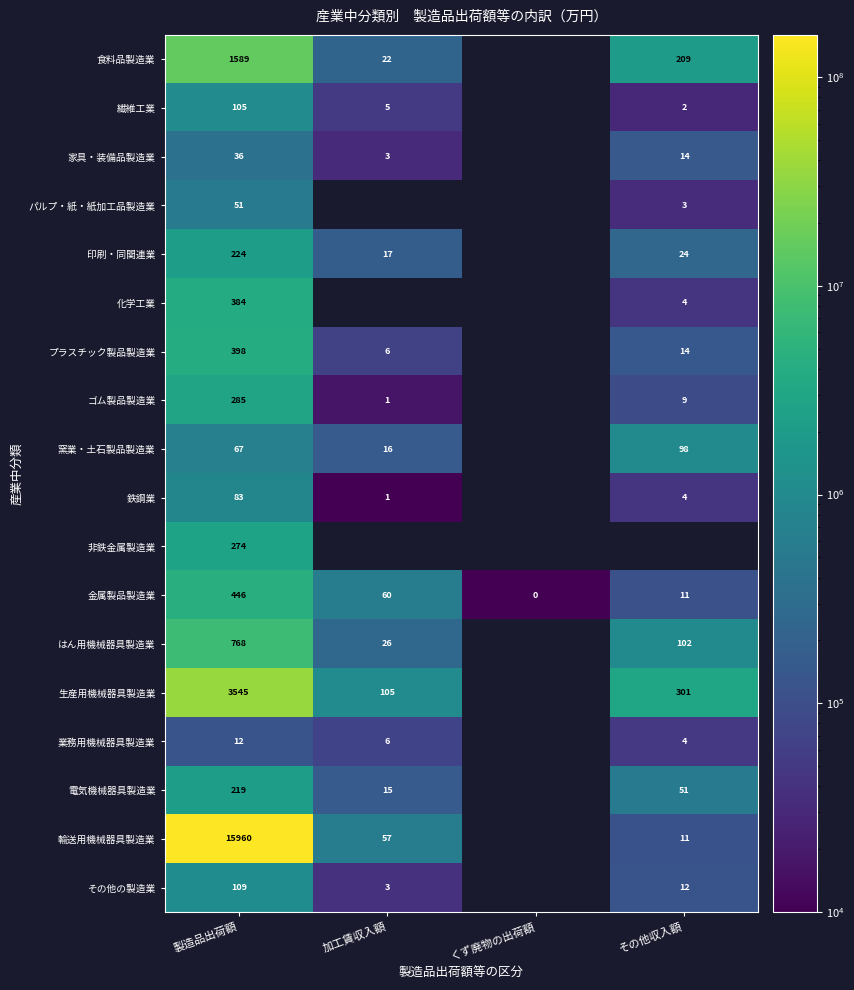

What is the total value across all series at 製造品出荷額?

24555